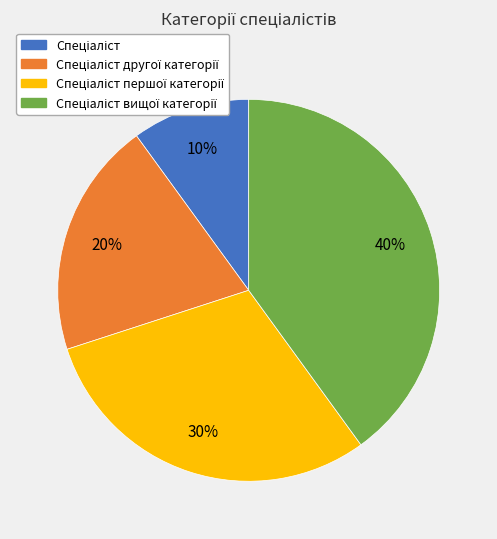

How many segments does this pie chart have?

4